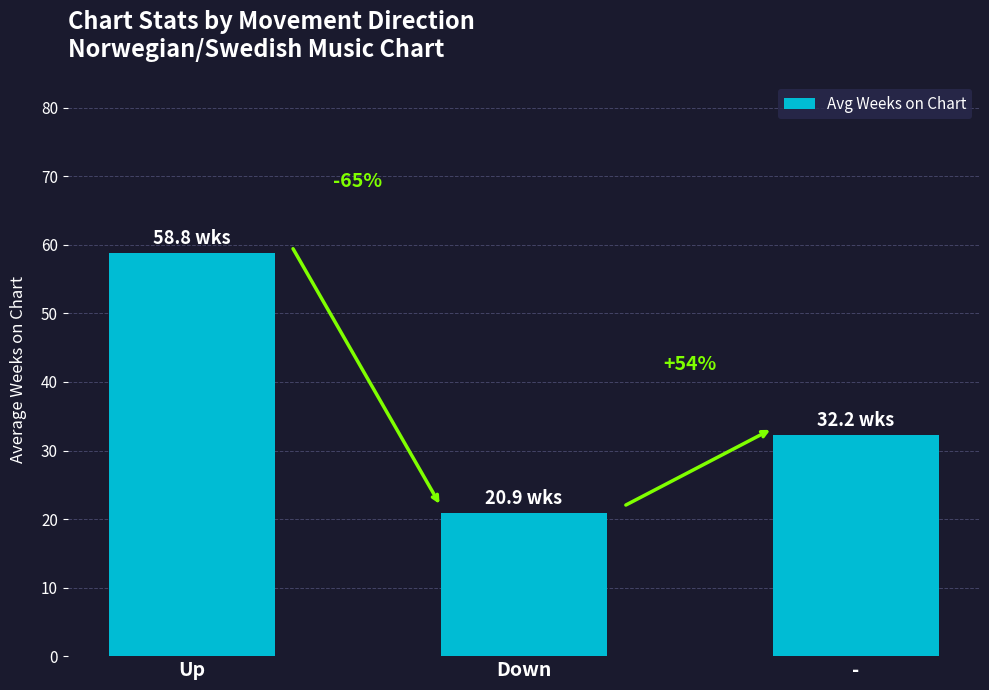

What is the difference between the values at Up and Down?

37.9